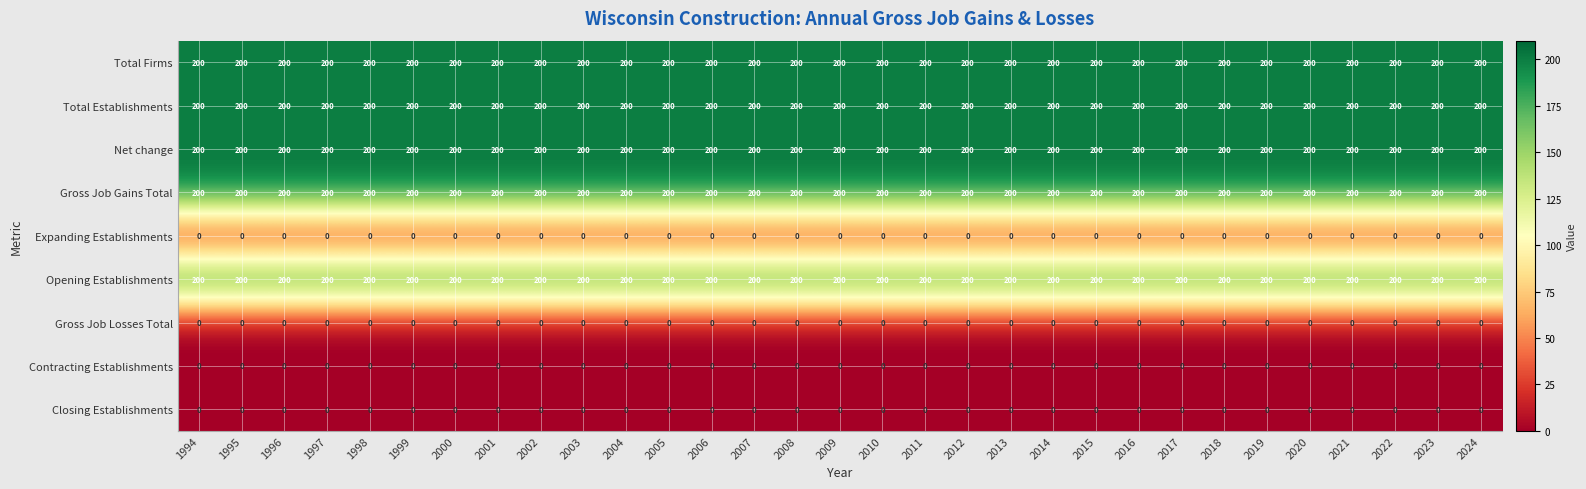

What is the difference between the highest and lowest values at 1999?

200